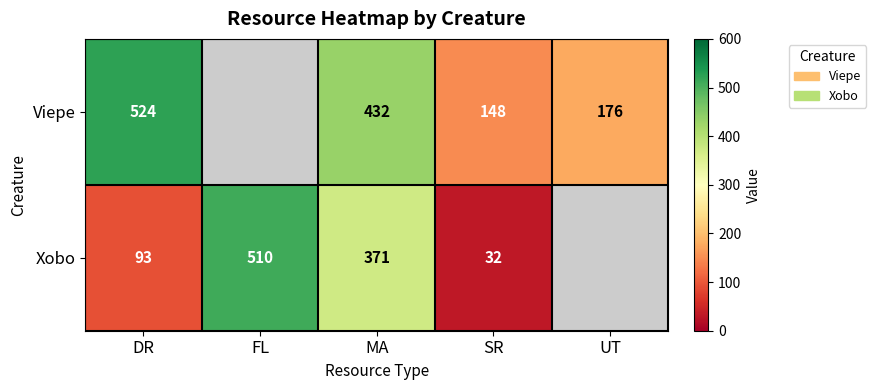

What is the sum of the Xobo values at FL and SR?

542